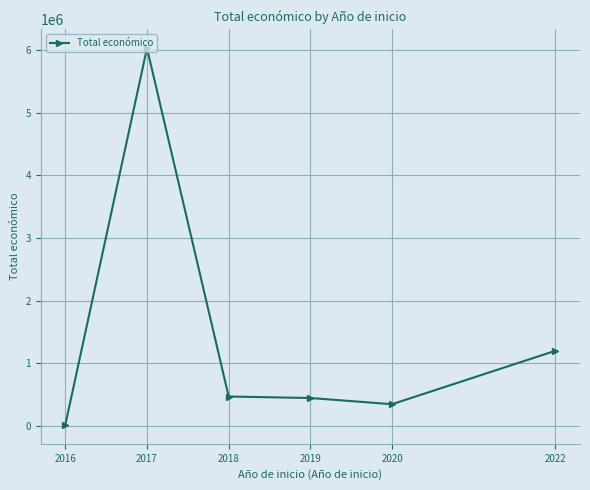

What is the greatest value displayed?

6026837